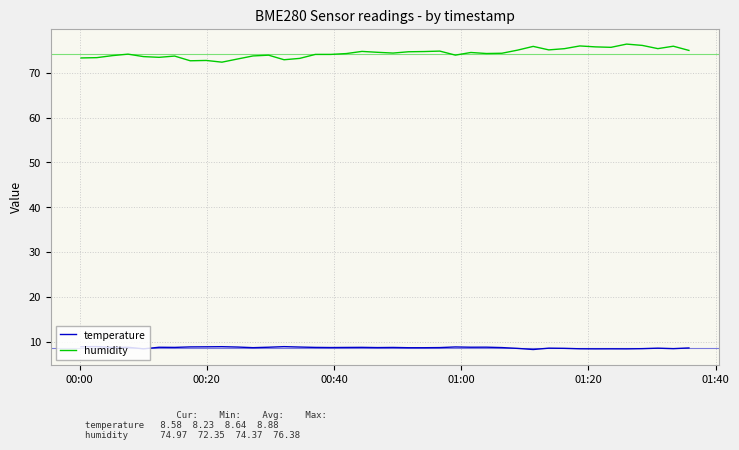

Rank the series by their average value, from highest to lowest.

humidity, temperature